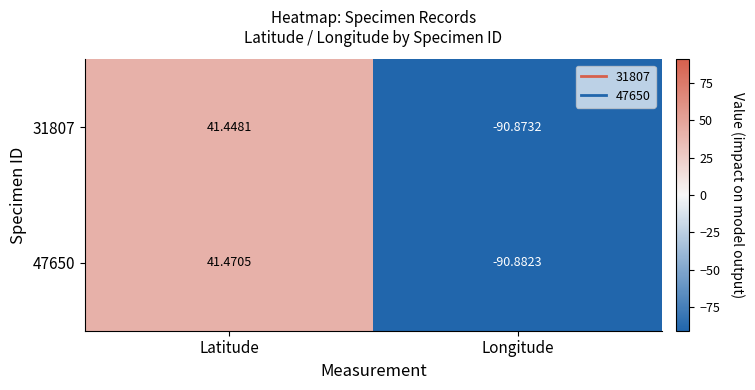

Which category has the highest value in the 31807 series?

Latitude